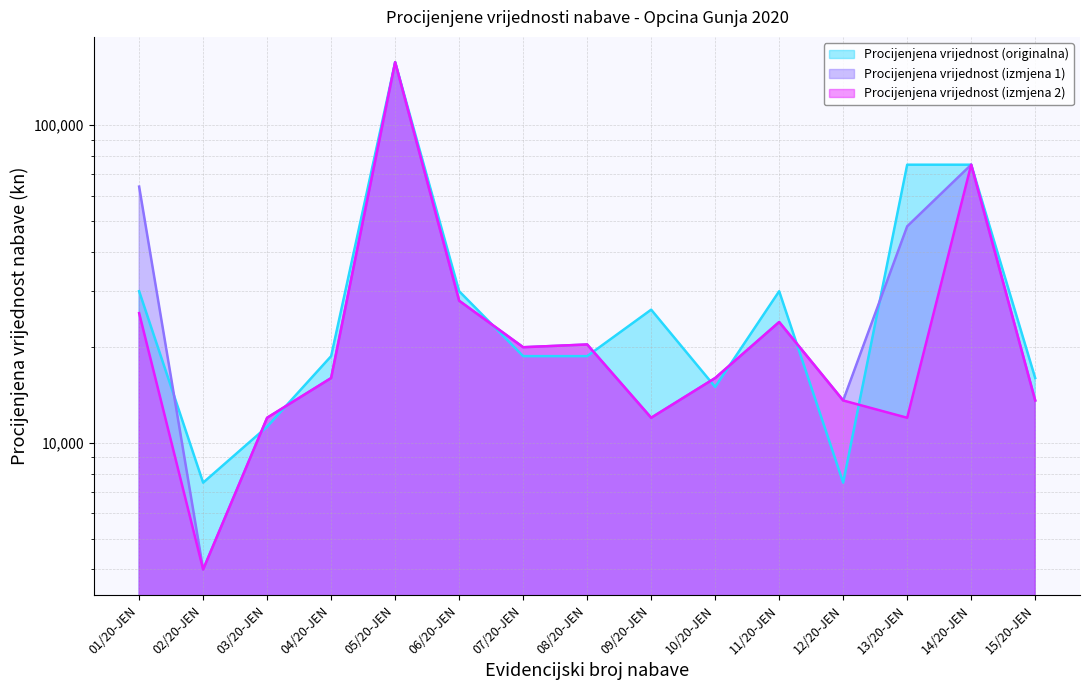

What is the total value across all series at 01/20-JEN?

119600